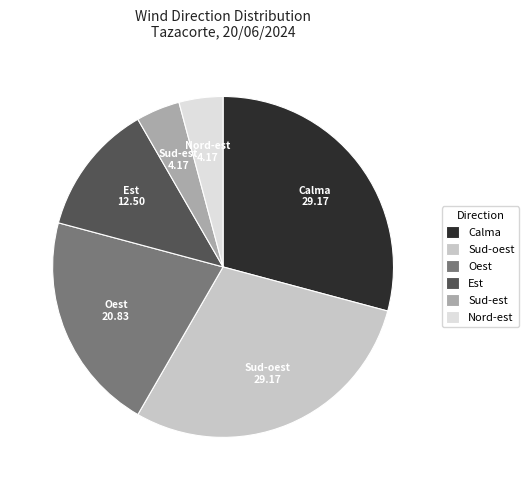

Is it true that Sud-oest is 29% of the pie?

True